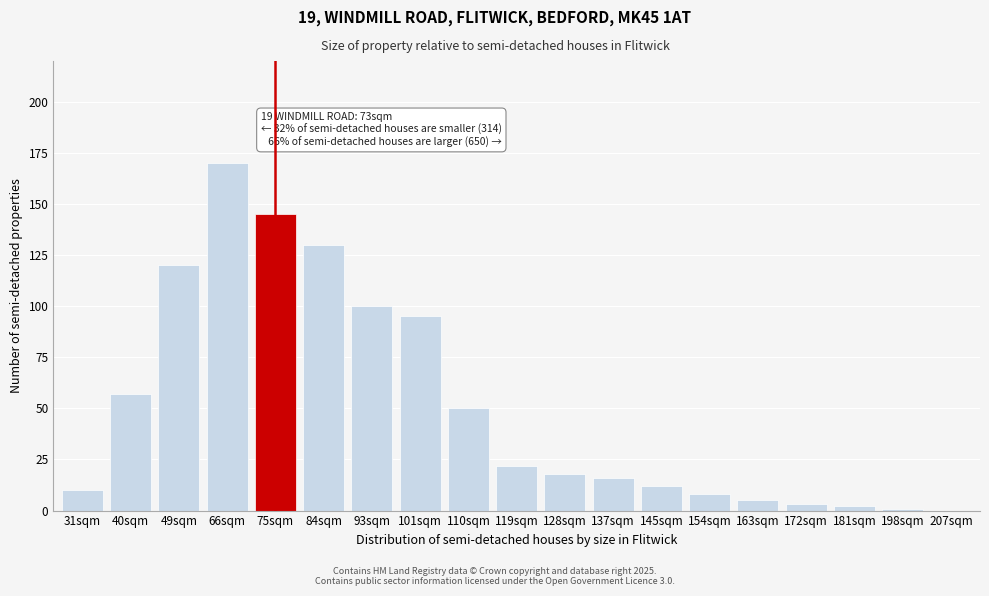

Reading right to left, what are all the values shown in this chart?

207sqm=0	198sqm=1	181sqm=2	172sqm=3	163sqm=5	154sqm=8	145sqm=12	137sqm=16	128sqm=18	119sqm=22	110sqm=50	101sqm=95	93sqm=100	84sqm=130	75sqm=145	66sqm=170	49sqm=120	40sqm=57	31sqm=10